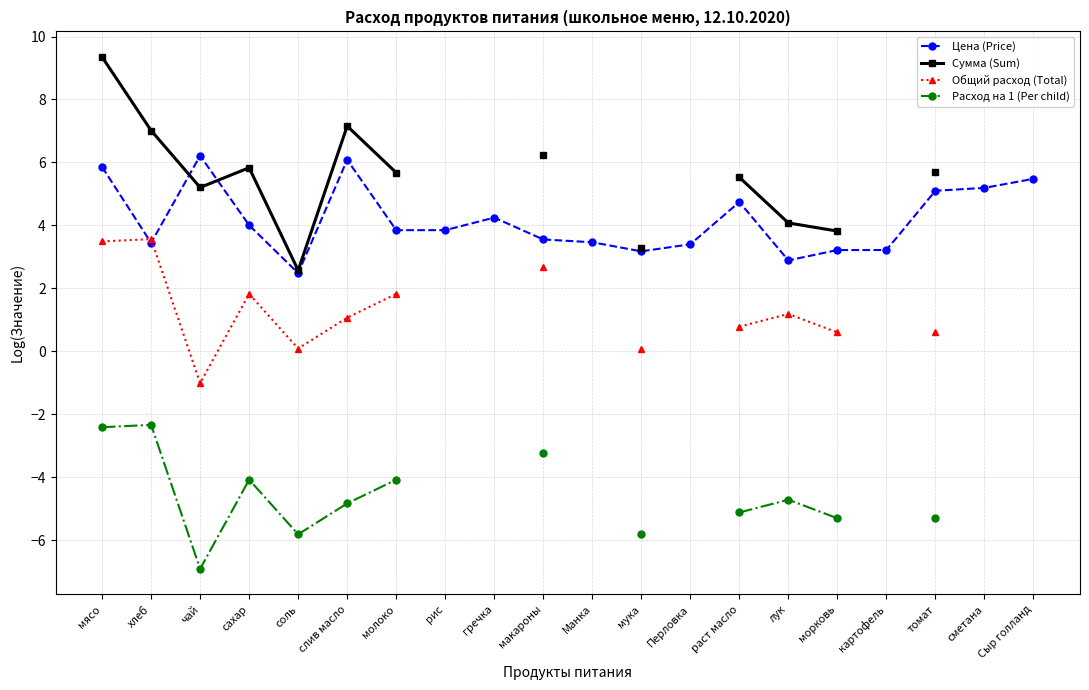

Which label corresponds to the largest value in the chart?

мясо